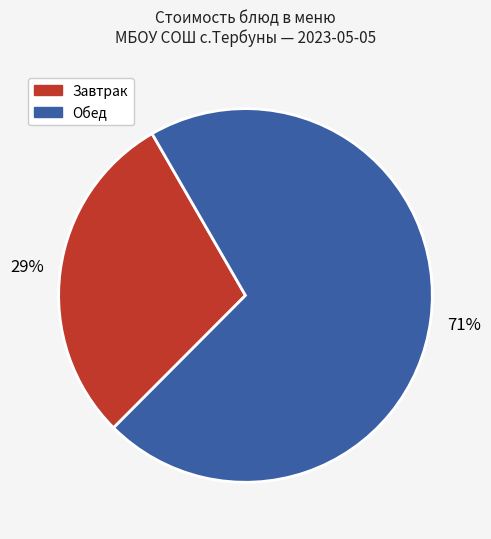

To the nearest percent, what is the difference between the largest and smallest slice percentages?

42%